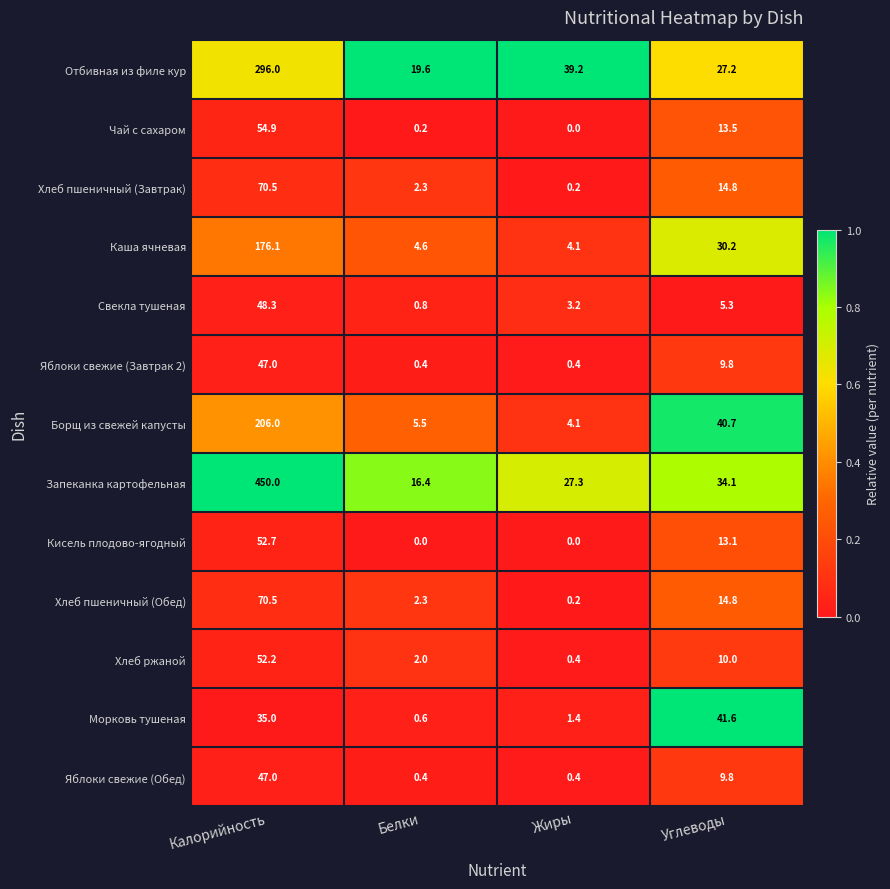

Between Калорийность and Белки, which series saw the biggest shift?

Запеканка картофельная